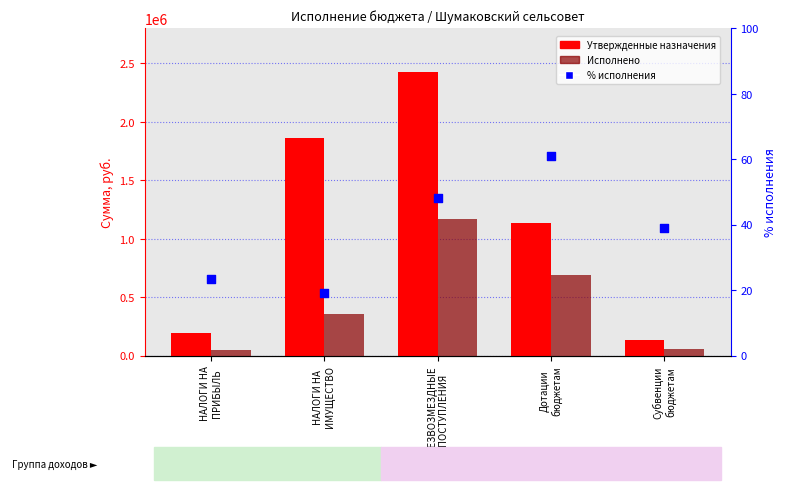

At which category is the sum across all series the highest?

БЕЗВОЗМЕЗДНЫЕ
ПОСТУПЛЕНИЯ